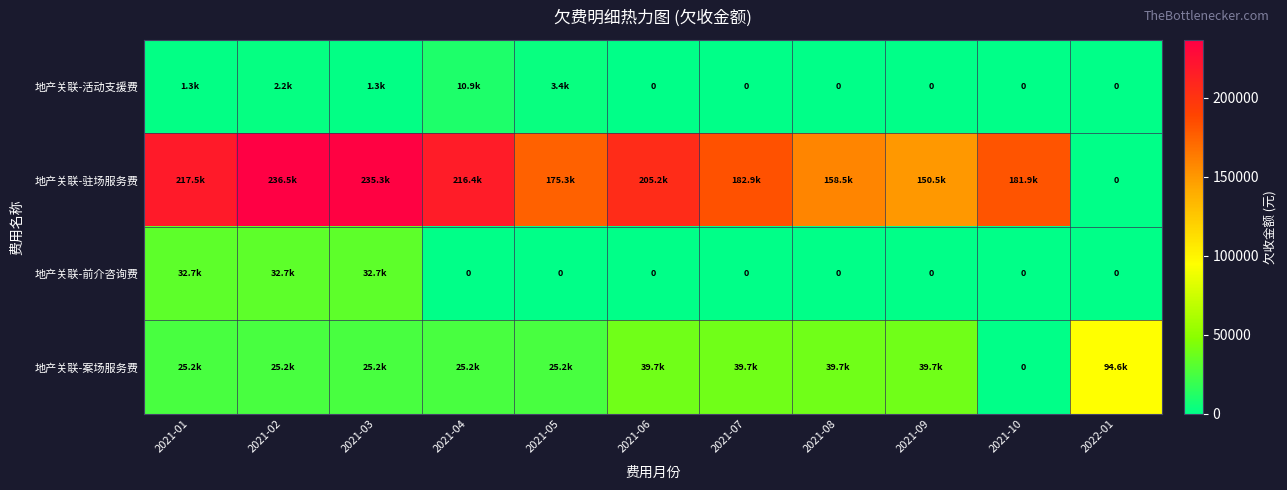

What is the sum of the 地产关联-活动支援费 values at 2021-08 and 2021-05?

3361.7